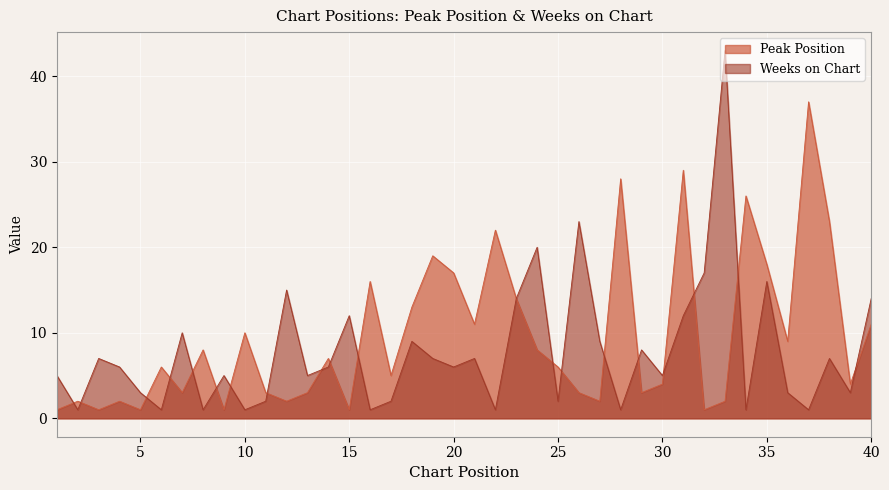

Is it true that Peak Position equals 4 at 40?

False